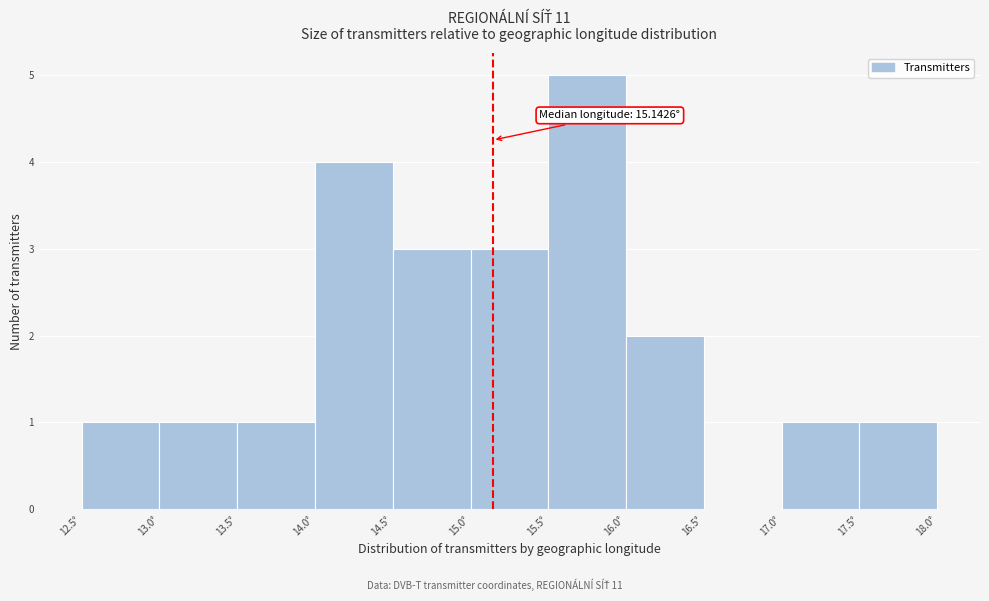

Which range on the x-axis has the tallest bar?

15.5 to 16.0